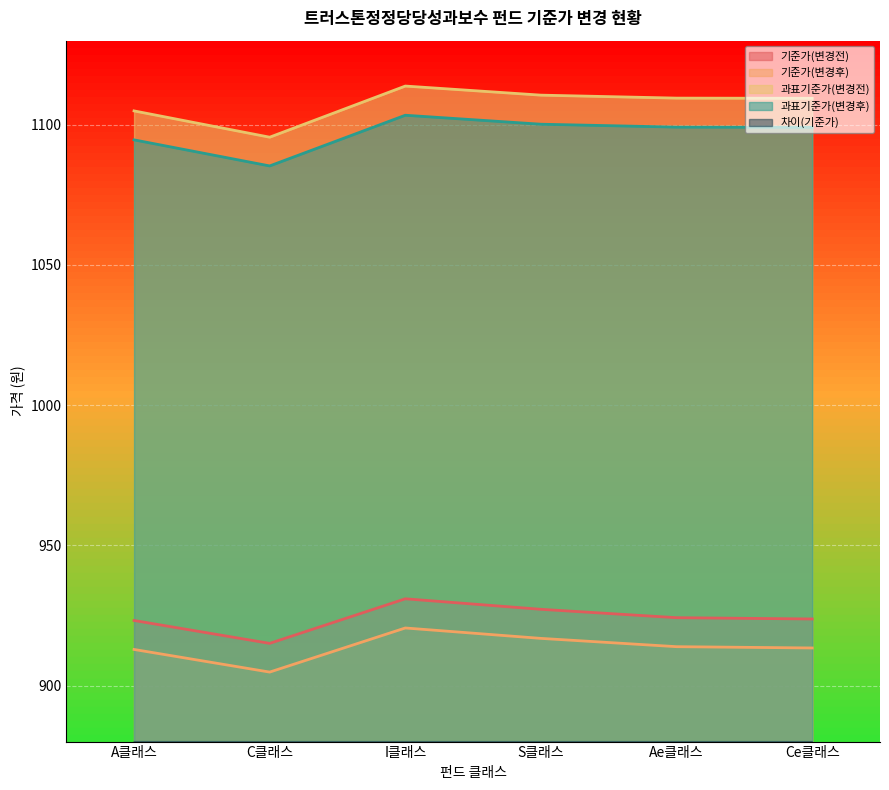

At how many categories does at least one series exceed 305?

6